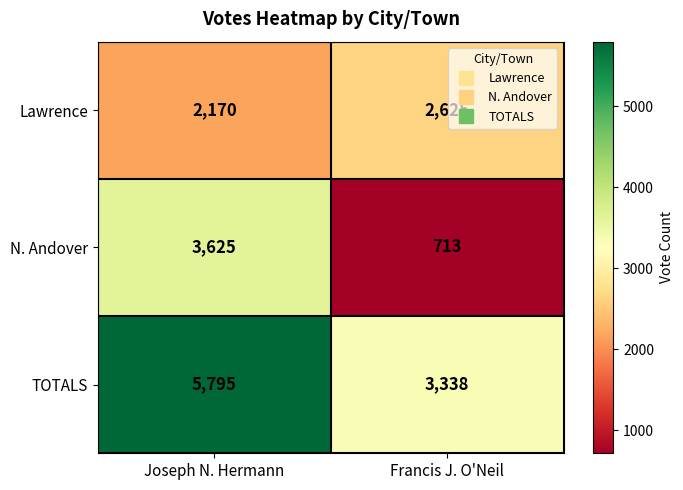

Read the Lawrence value at Francis J. O'Neil.

2625